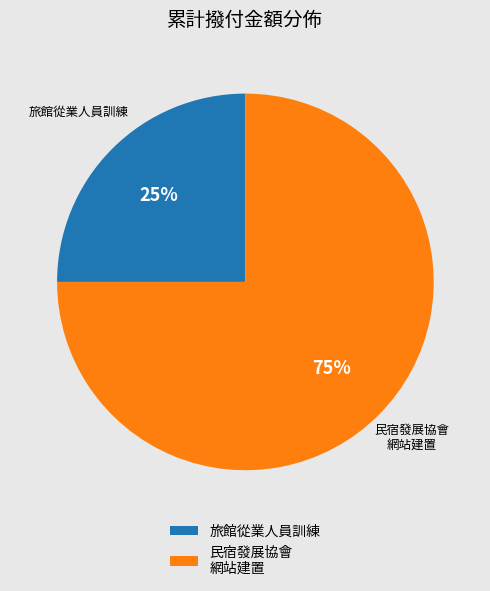

Rank the categories by value from highest to lowest.

民宿發展協會 網站建置, 旅館從業人員訓練